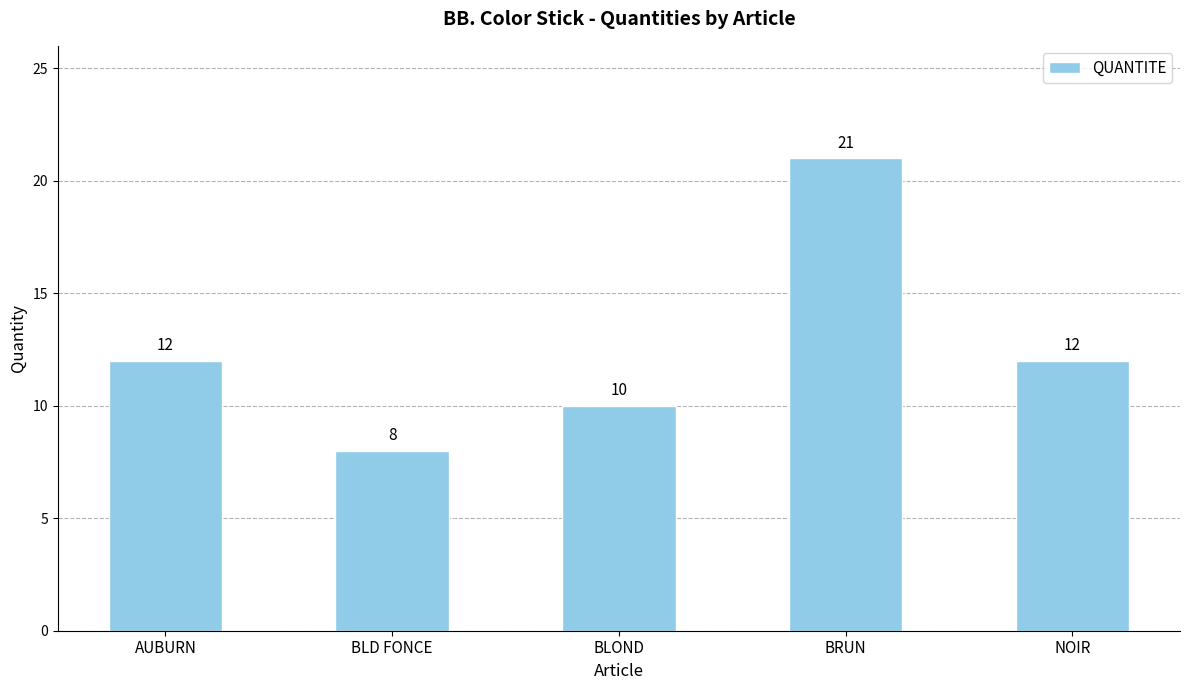

Are the bars horizontal?

No